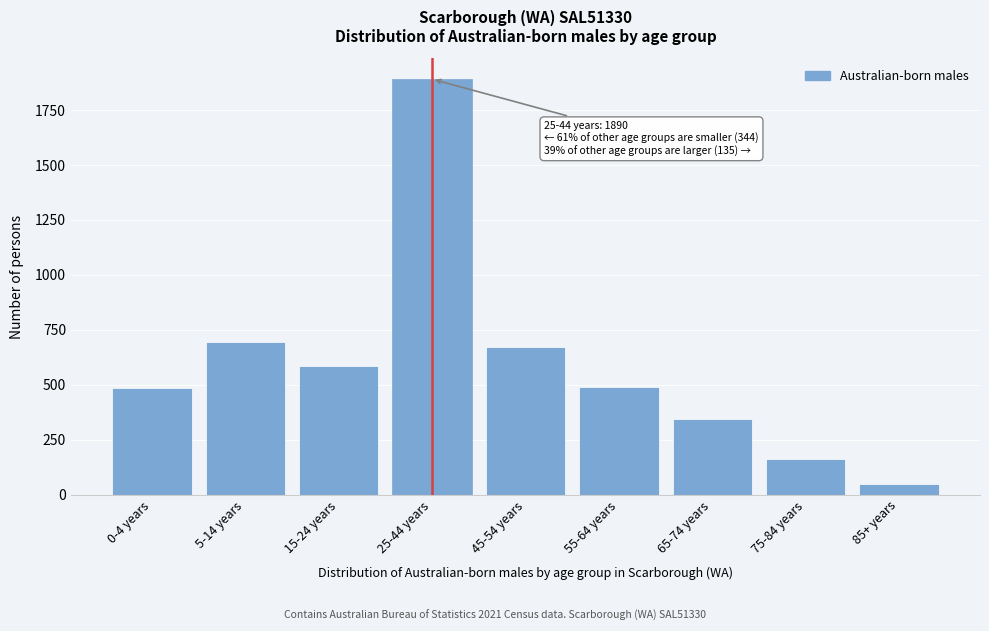

What is the change in value from 15-24 years to 45-54 years?

+90